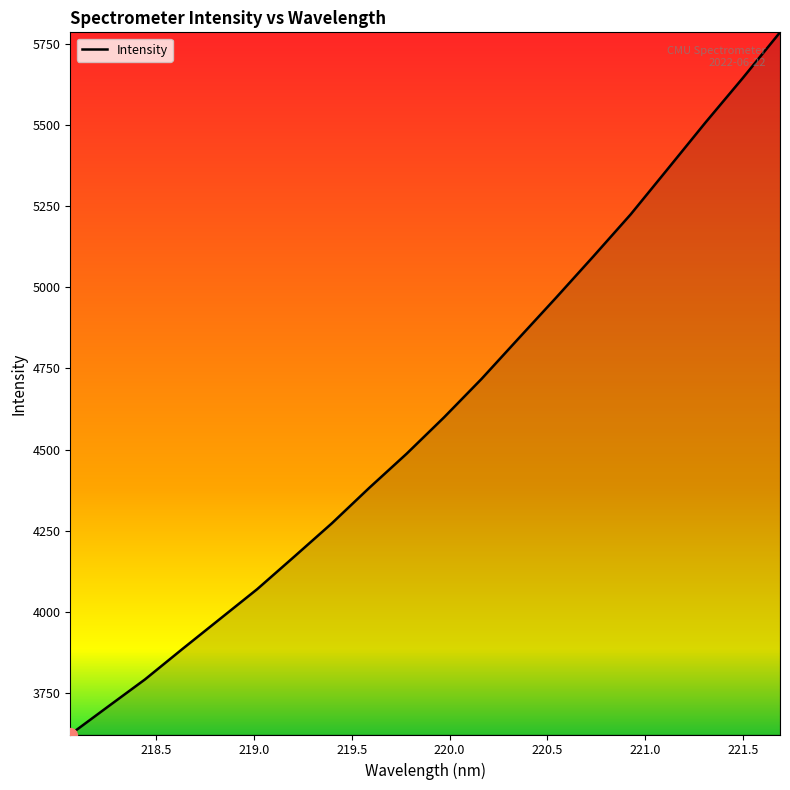

What is the minimum value shown in the chart?

3622.1